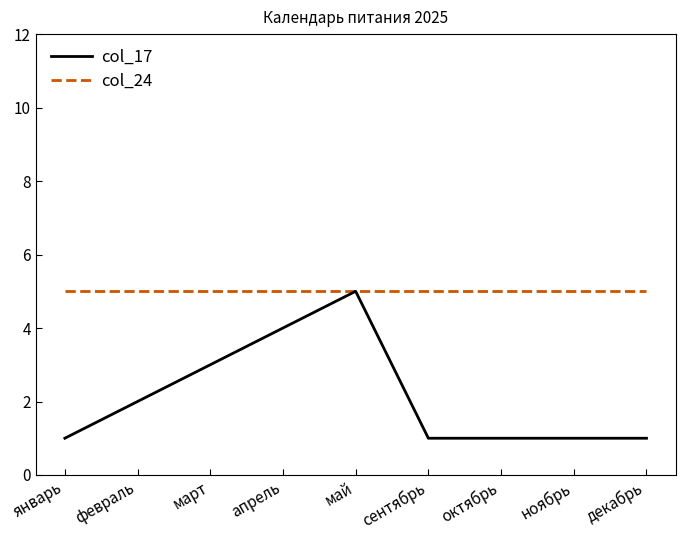

Is this an area chart (filled region under the line)?

No